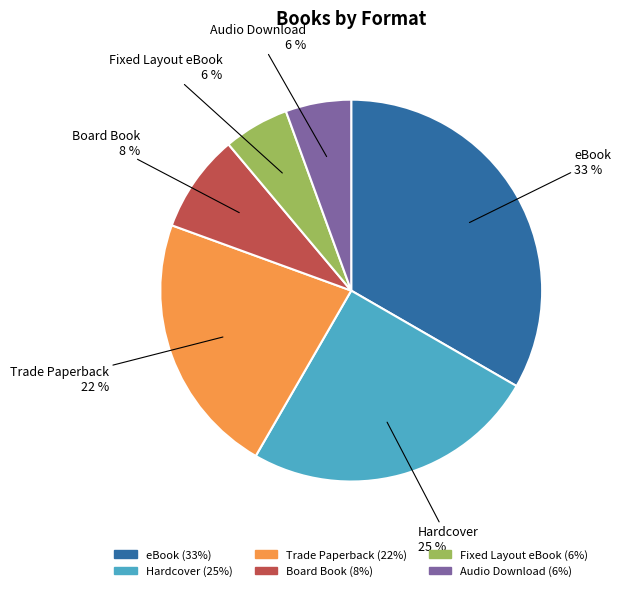

What is the largest slice in the pie chart?

eBook